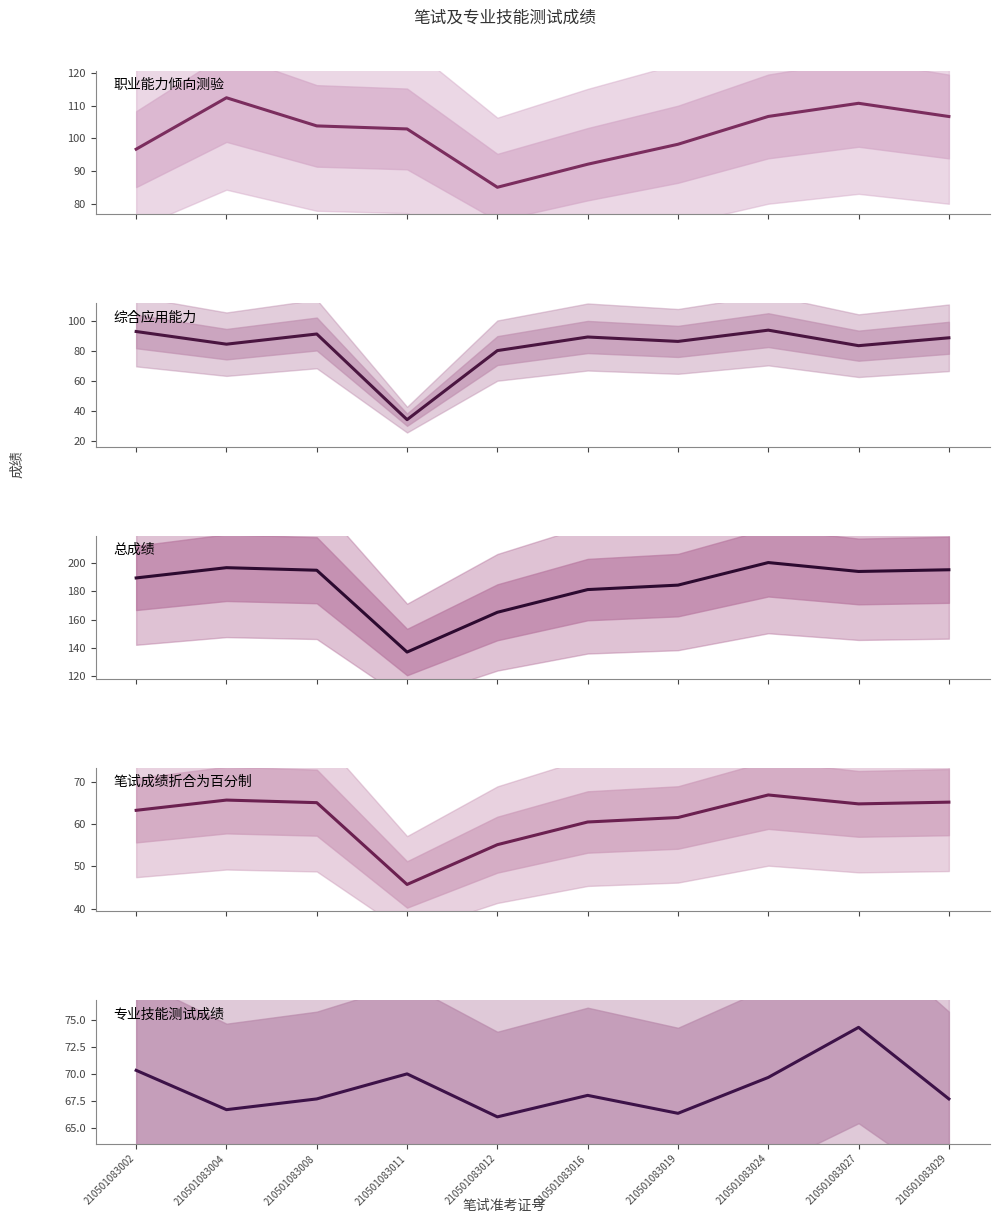

What is the difference between the maximum and minimum values in the 笔试成绩折合为百分制 series?

21.2